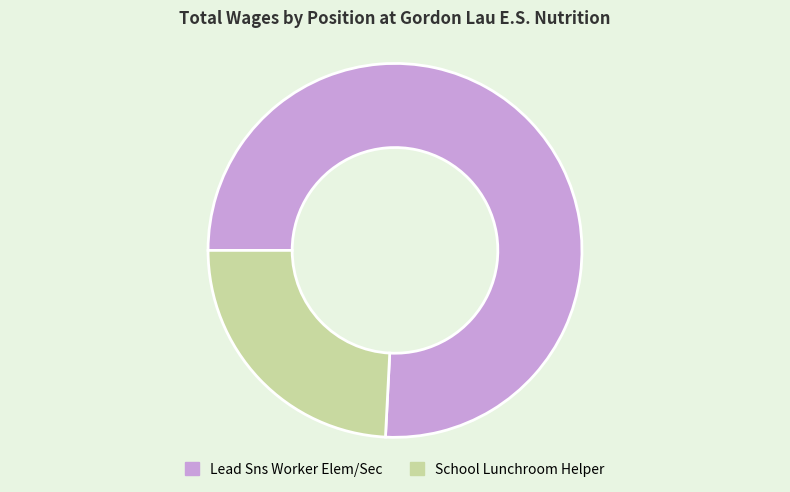

Rank the categories by value from lowest to highest.

School Lunchroom Helper, Lead Sns Worker Elem/Sec